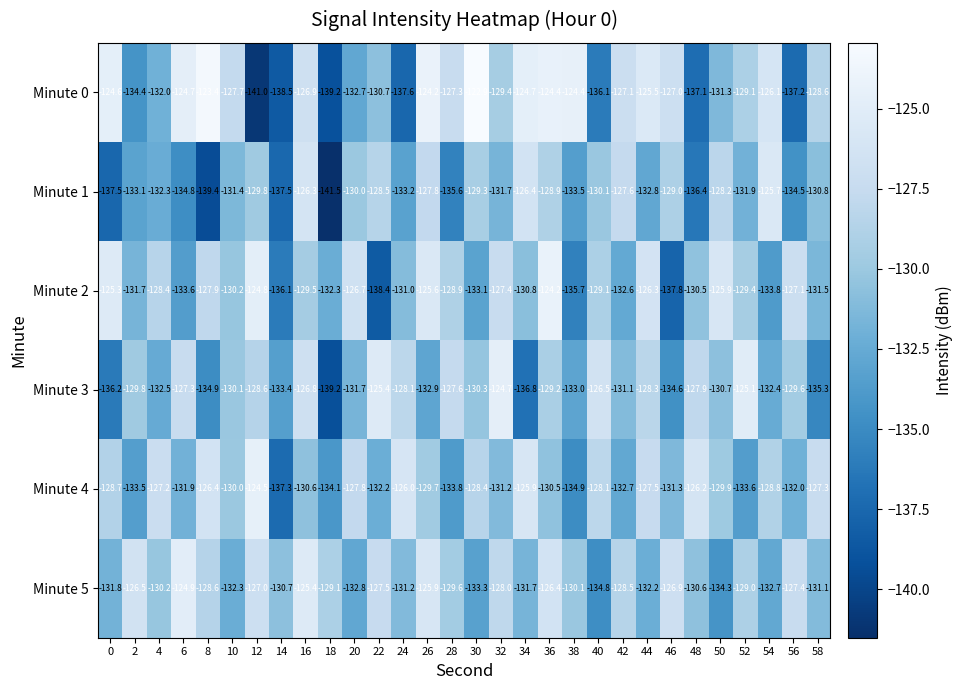

Which series has the largest total across all categories?

Minute 5